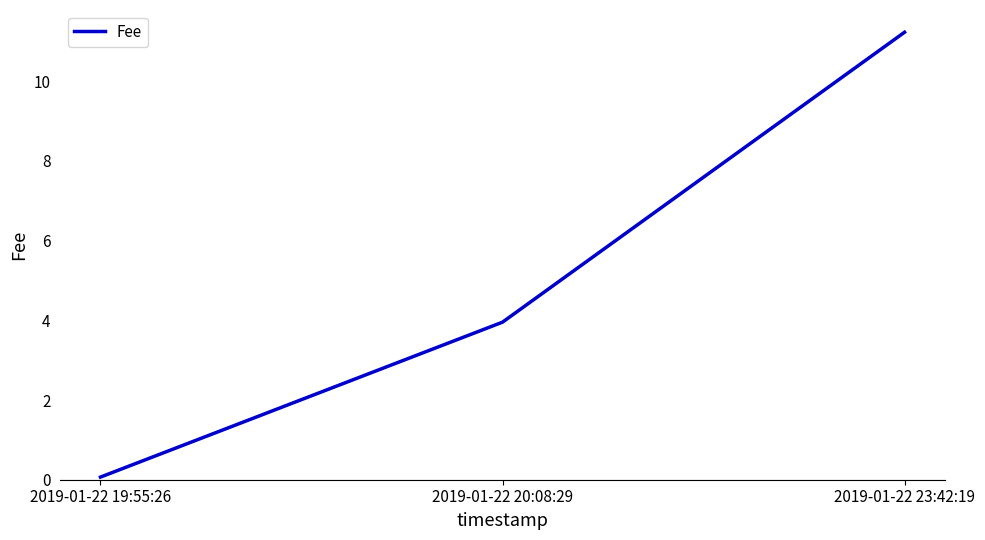

Between 2019-01-22 20:08:29 and 2019-01-22 23:42:19, which is larger?

2019-01-22 23:42:19